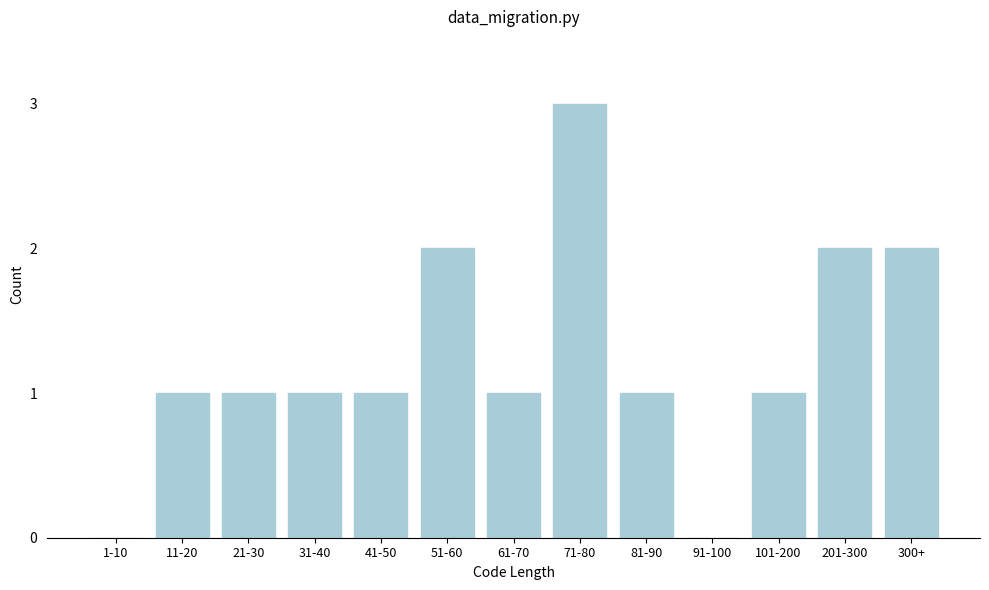

Reading left to right, extract all data points from this chart.

1-10=0	11-20=1	21-30=1	31-40=1	41-50=1	51-60=2	61-70=1	71-80=3	81-90=1	91-100=0	101-200=1	201-300=2	300+=2